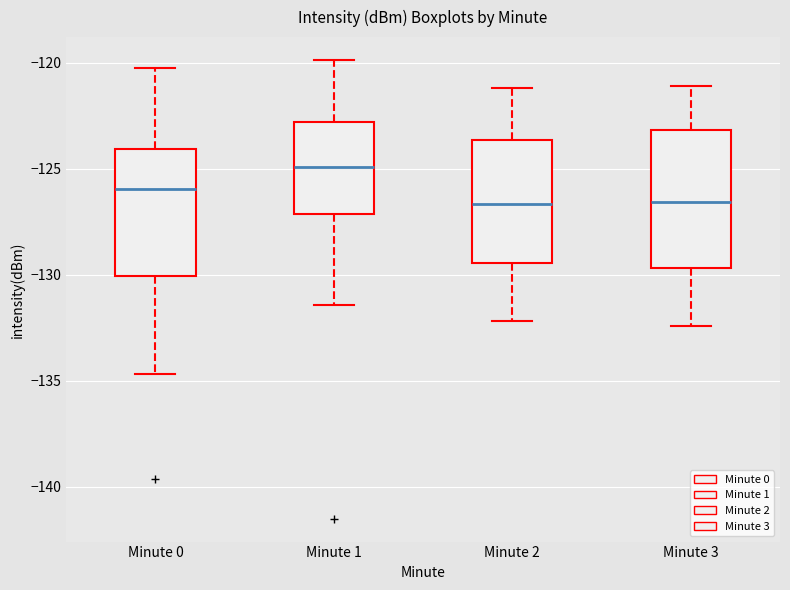

Reading left to right, transcribe this box plot: for each box, give where its median line is, the range the box spans, and where its two whiskers end, as read against the y-axis. The values are not printed on the chart, so give them approximately, as read against the axis.

Minute 0: median -126.0, box -130.0 to -124.0, whiskers -134.5 to -120.5
Minute 1: median -125.0, box -127.0 to -123.0, whiskers -131.5 to -120.0
Minute 2: median -126.5, box -129.5 to -123.5, whiskers -132.0 to -121.0
Minute 3: median -126.5, box -129.5 to -123.0, whiskers -132.5 to -121.0